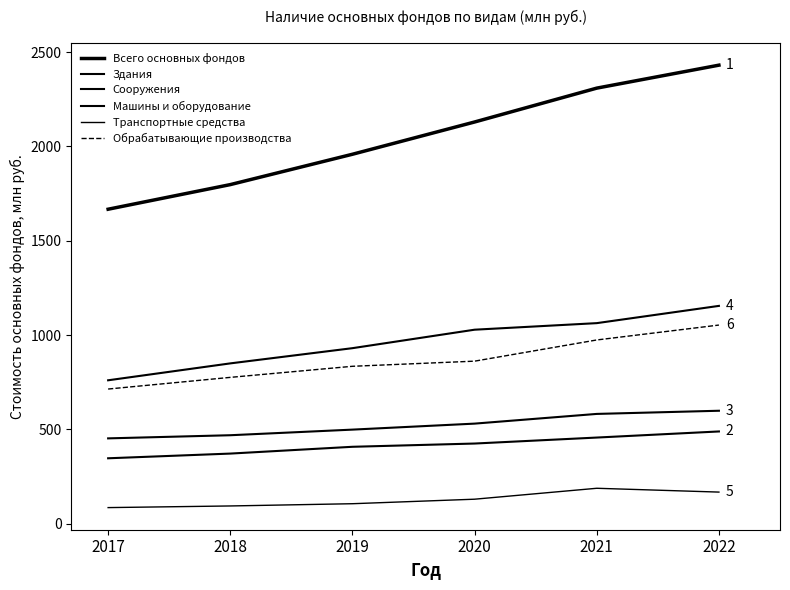

What is the average value of the Обрабатывающие производства series?

868.5